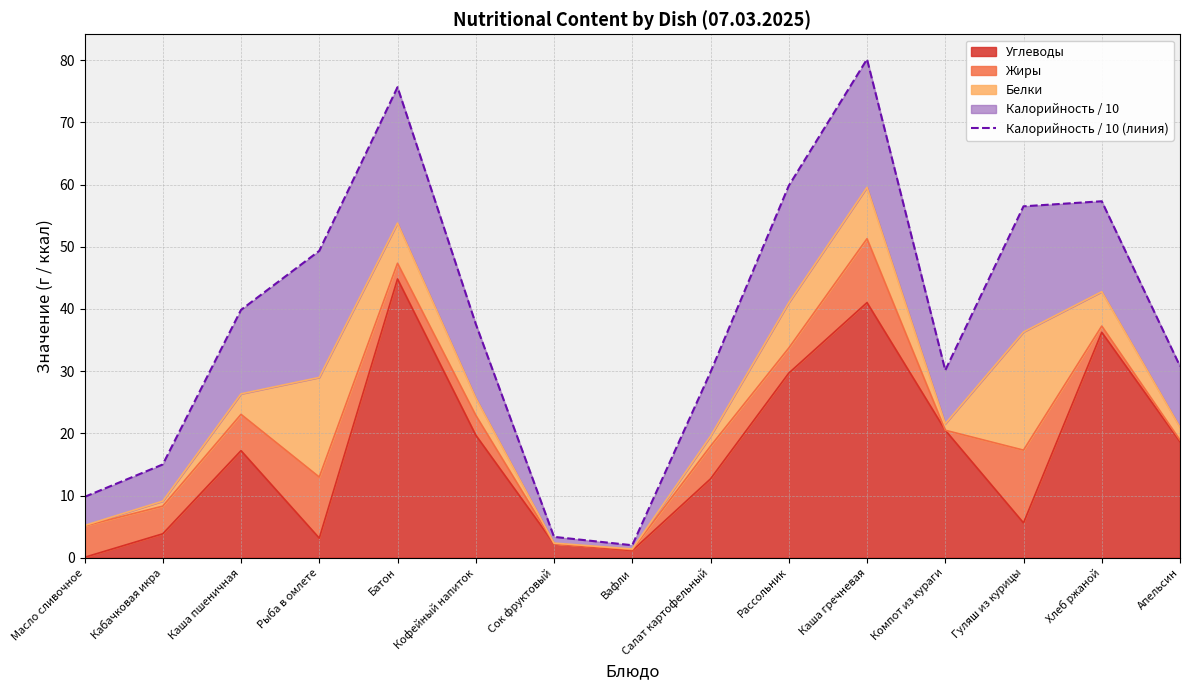

What is the label of the 15th point from the left?

Апельсин